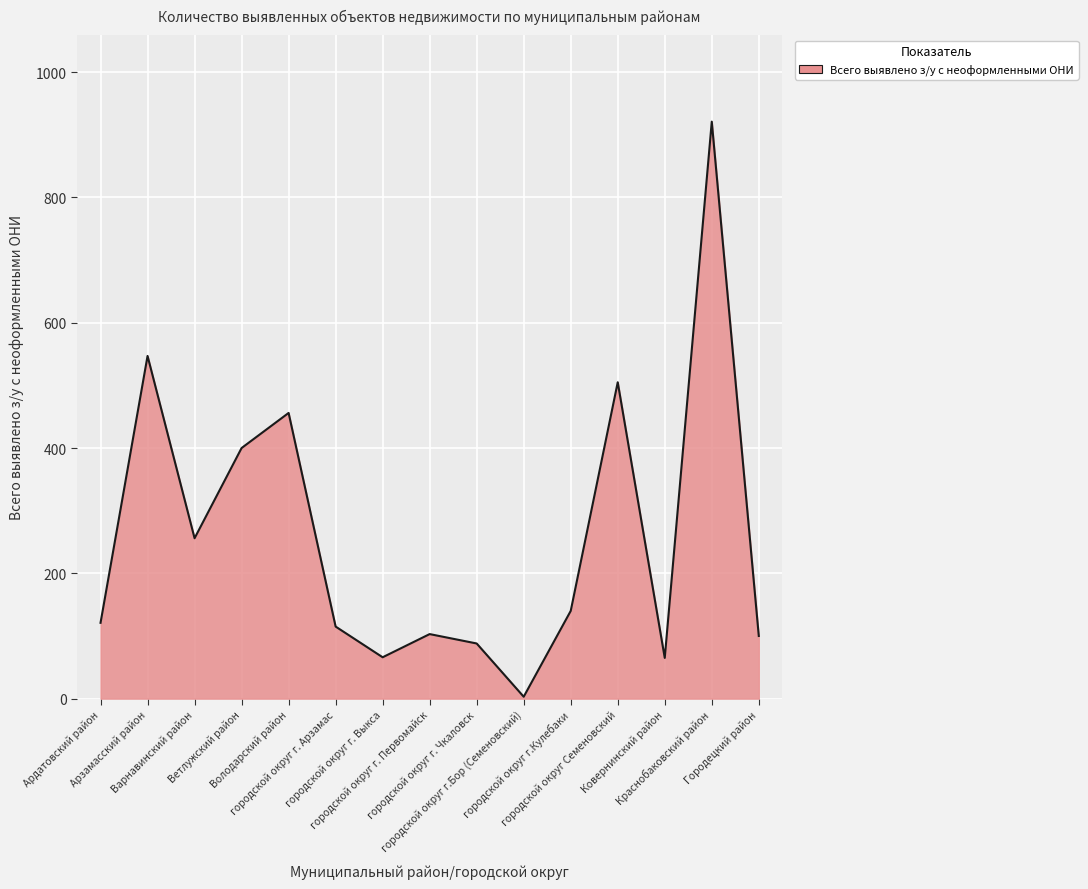

What is the greatest value displayed?

921